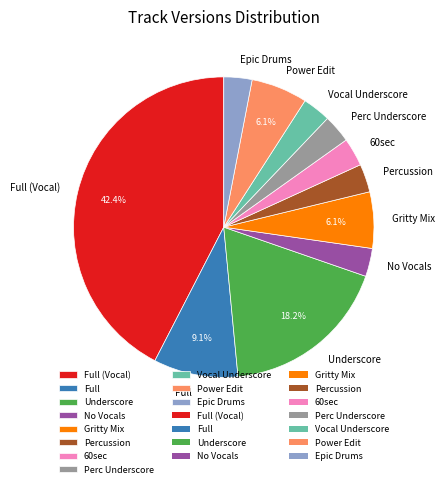

How many slices are in this pie chart?

11